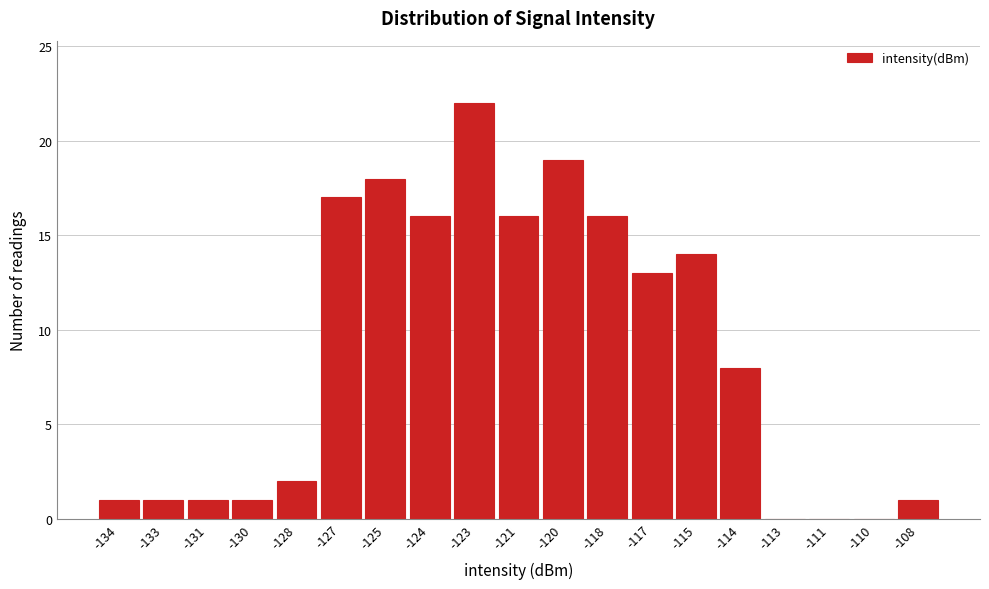

Reading left to right, what are all the values shown in this chart?

-134=1	-133=1	-131=1	-130=1	-128=2	-127=17	-125=18	-124=16	-123=22	-121=16	-120=19	-118=16	-117=13	-115=14	-114=8	-113=0	-111=0	-110=0	-108=1